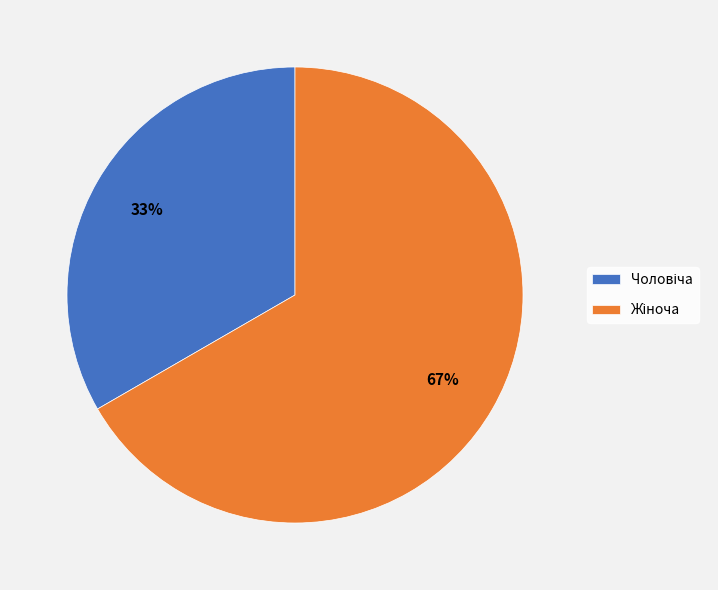

To the nearest percent, what is the average slice percentage?

50%